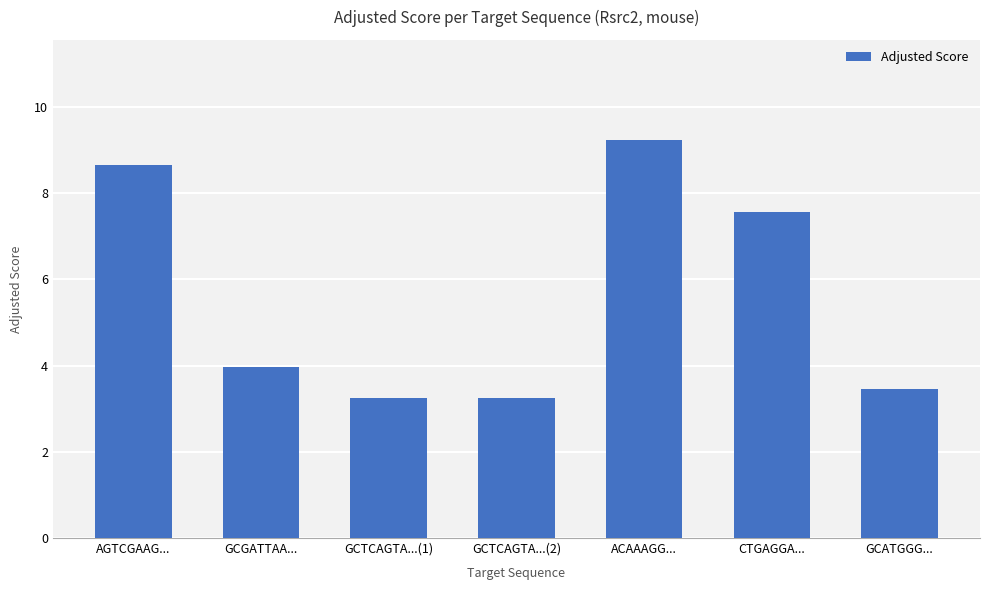

Between ACAAAGG... and GCGATTAA..., which is larger?

ACAAAGG...